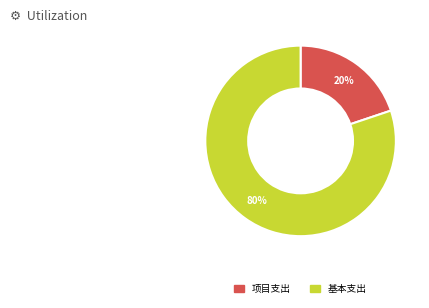

Count the number of slices in the pie.

2